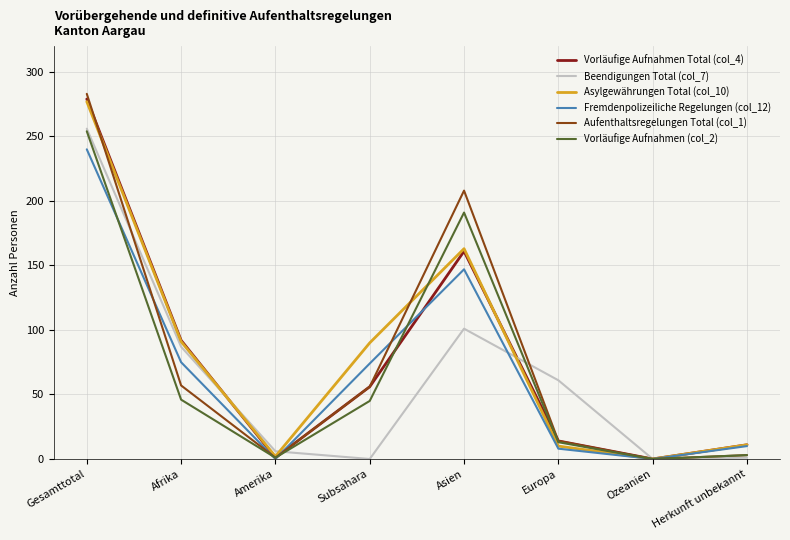

What is the sum of the Aufenthaltsregelungen Total (col_1) values at Asien and Ozeanien?

208